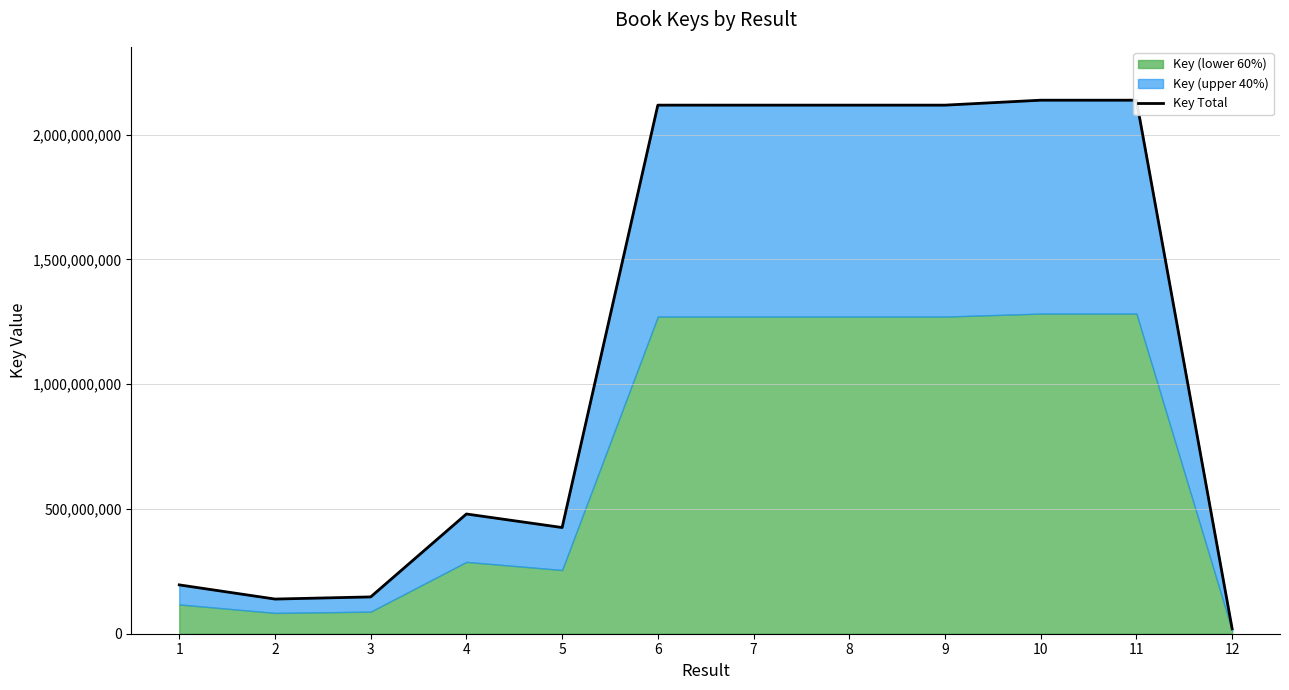

List the labels in order of value, largest first.

10, 11, 6, 9, 7, 8, 4, 5, 1, 3, 2, 12